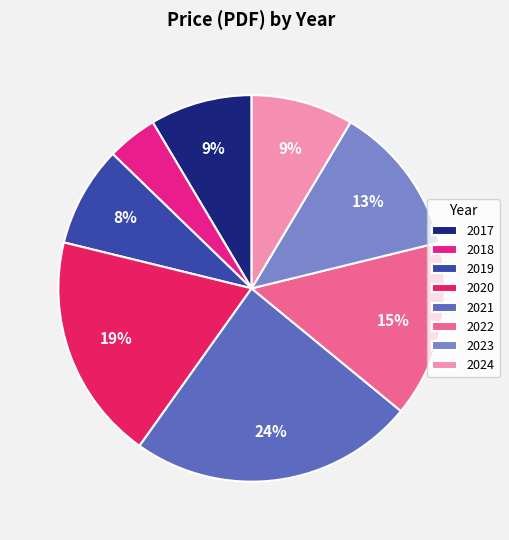

Count the number of slices in the pie.

8